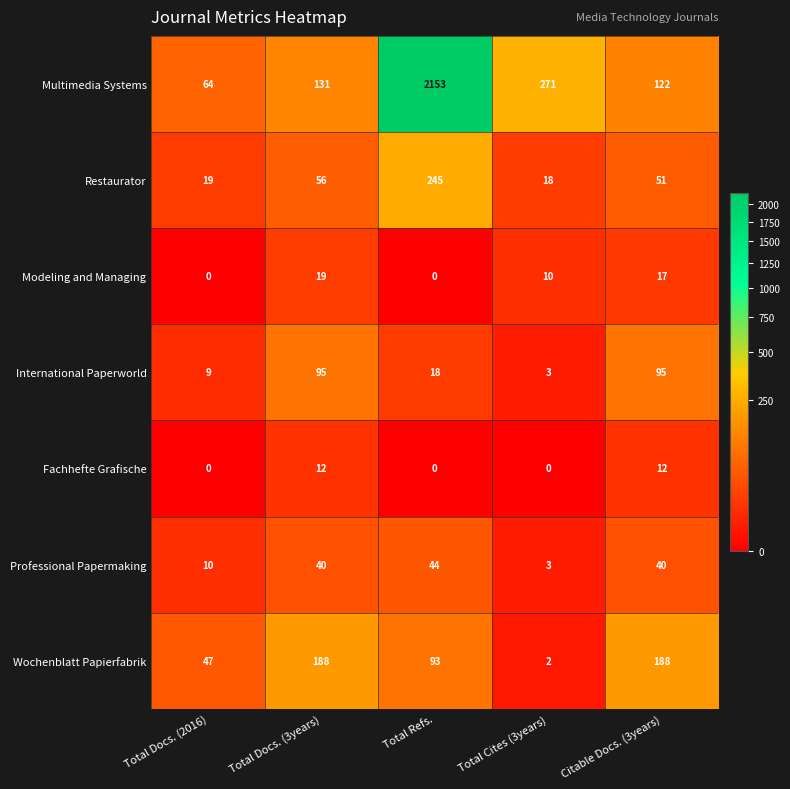

What is the greatest value displayed?

2153